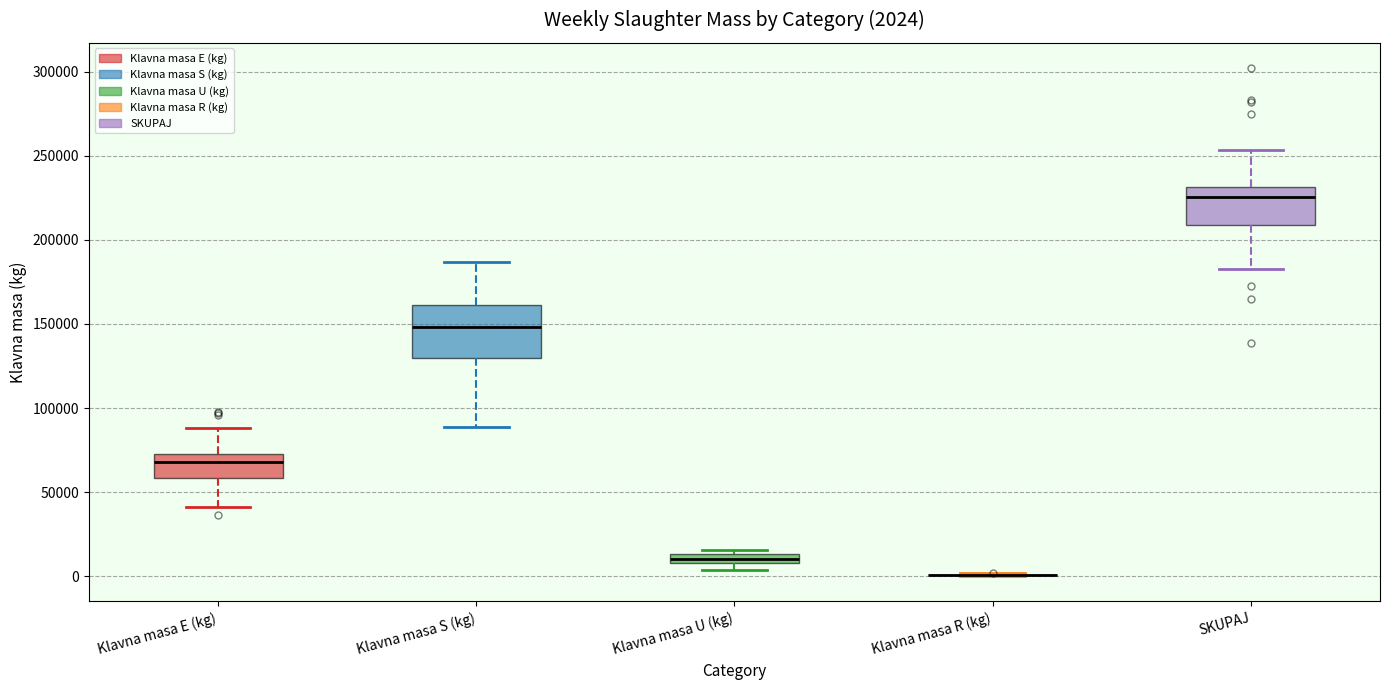

Comparing the boxes themselves (not the whiskers), which one is the tallest?

Klavna masa S (kg)